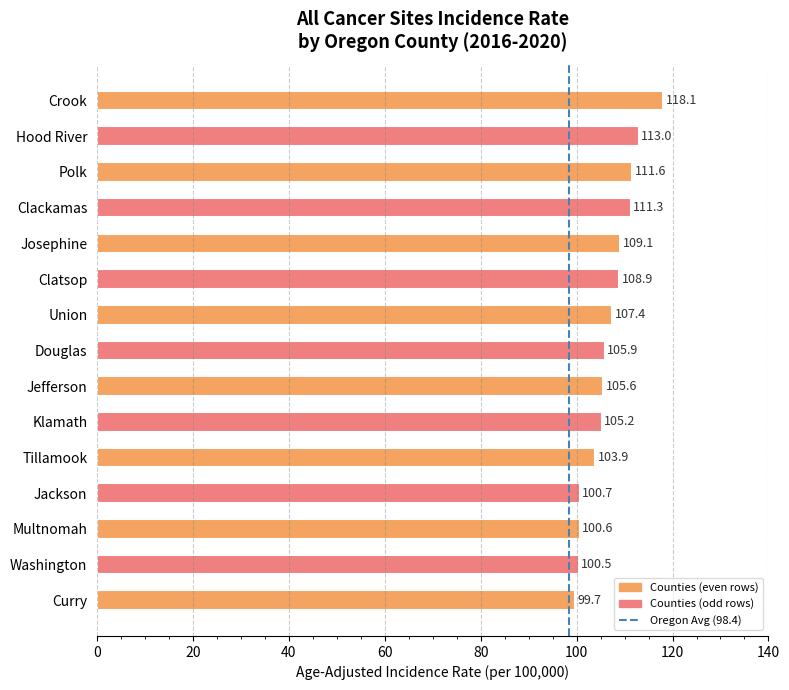

List the labels in order of value, largest first.

Crook, Hood River, Polk, Clackamas, Josephine, Clatsop, Union, Douglas, Jefferson, Klamath, Tillamook, Jackson, Multnomah, Washington, Curry